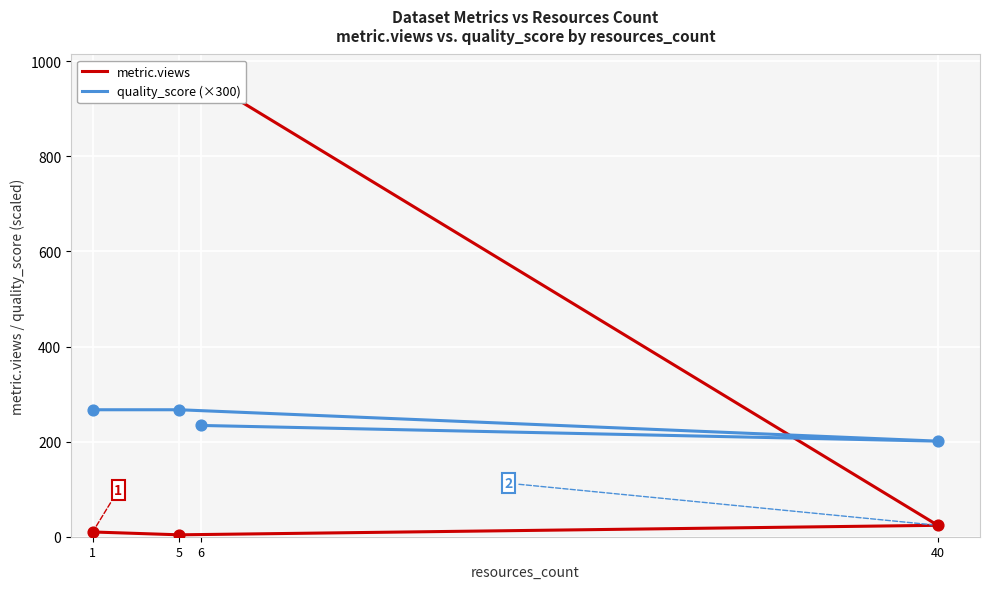

At how many categories does at least one series exceed 446?

1